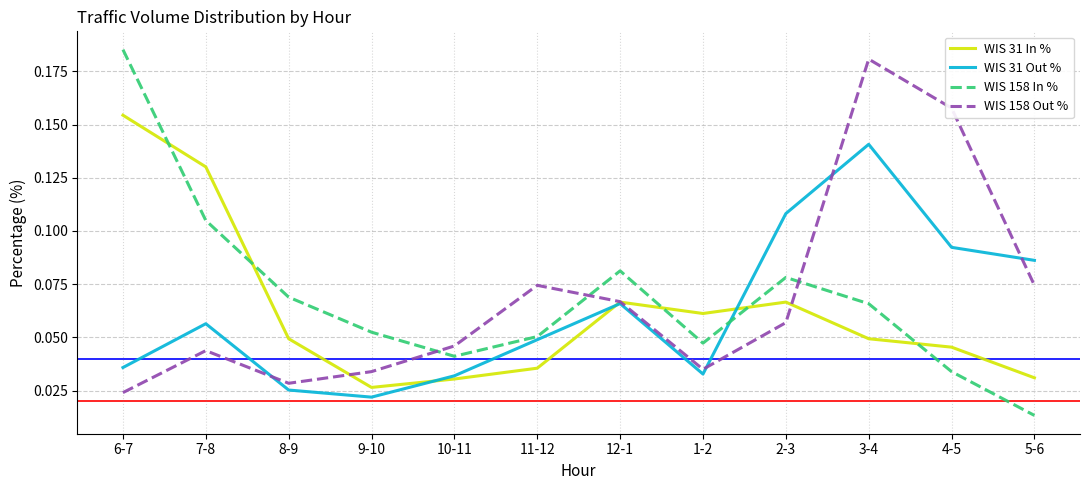

What position from the left is 4-5?

11